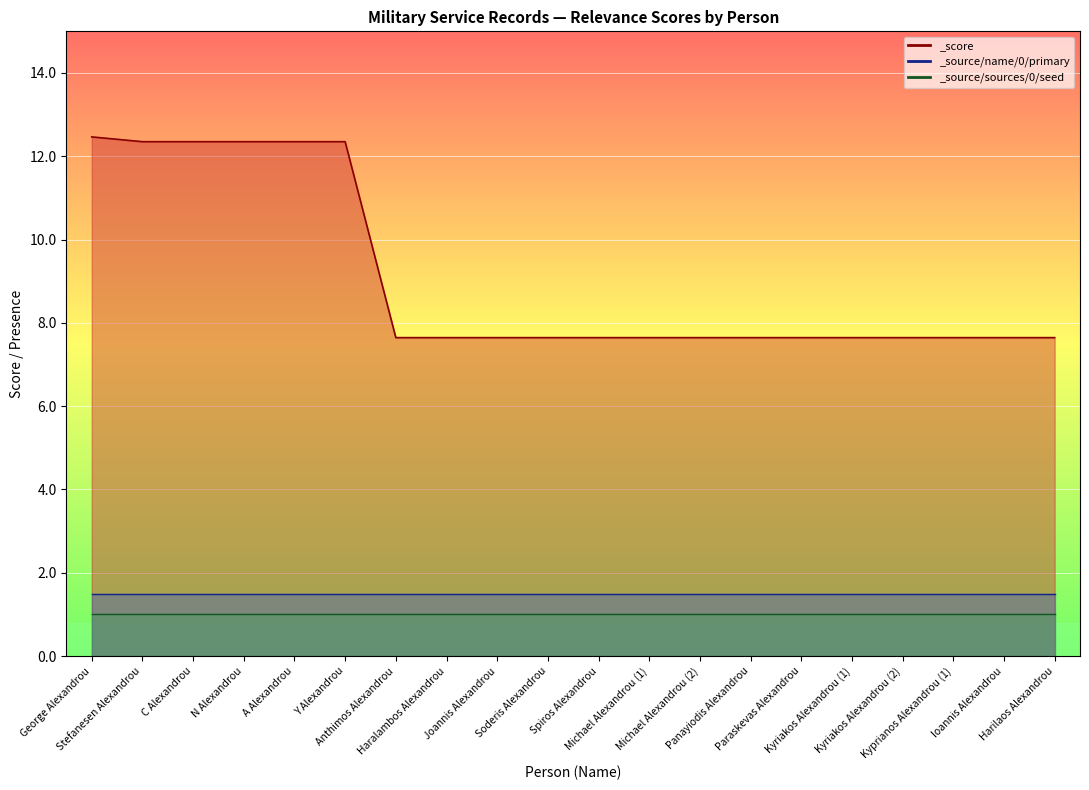

What is the total value across all series at N Alexandrou?

2.5